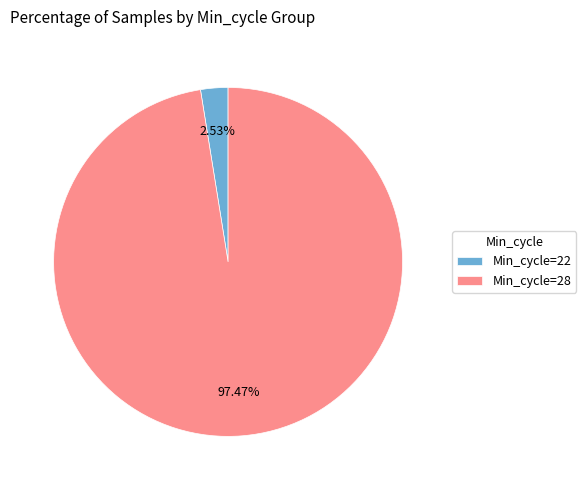

Is the sum of Min_cycle=22 and Min_cycle=28 greater than half?

Yes